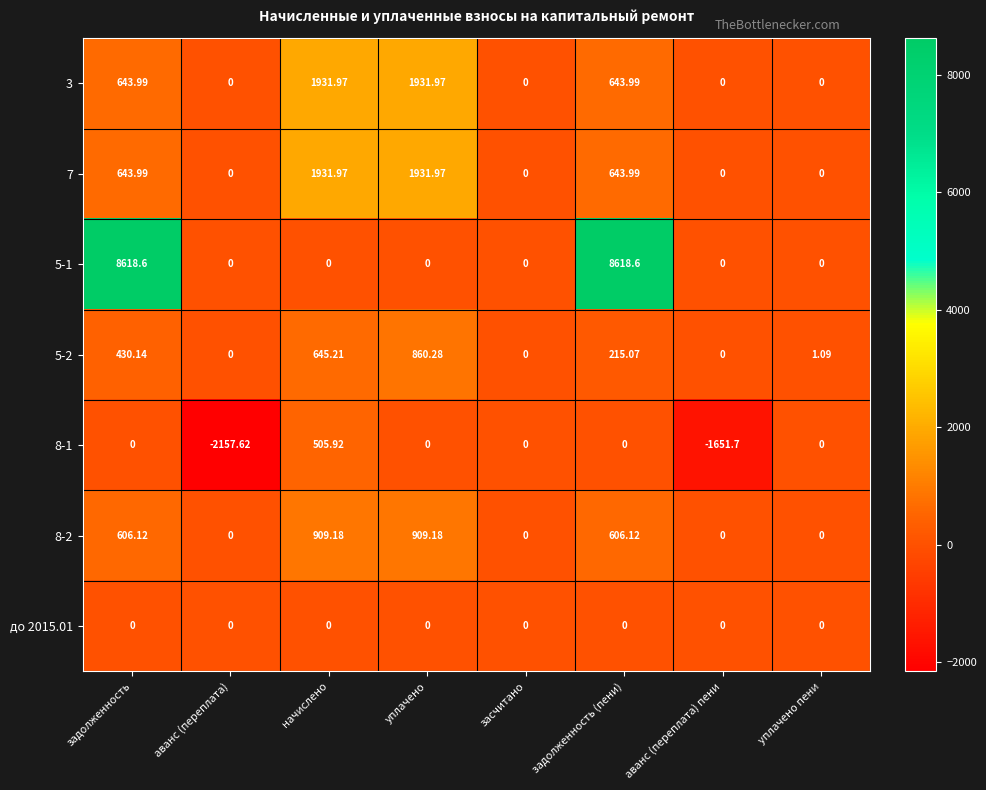

At which label is 5-2 closest to 430?

задолженность